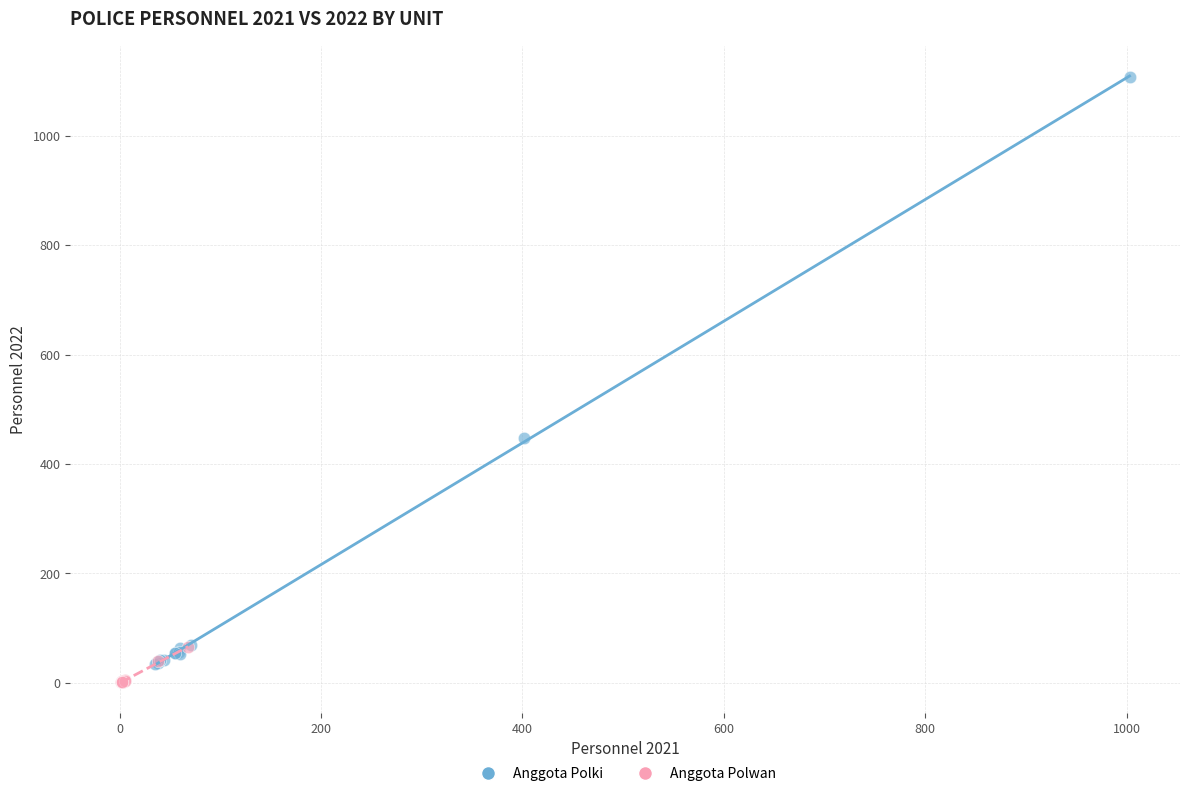

Which series contains the highest Y value?

Anggota Polki